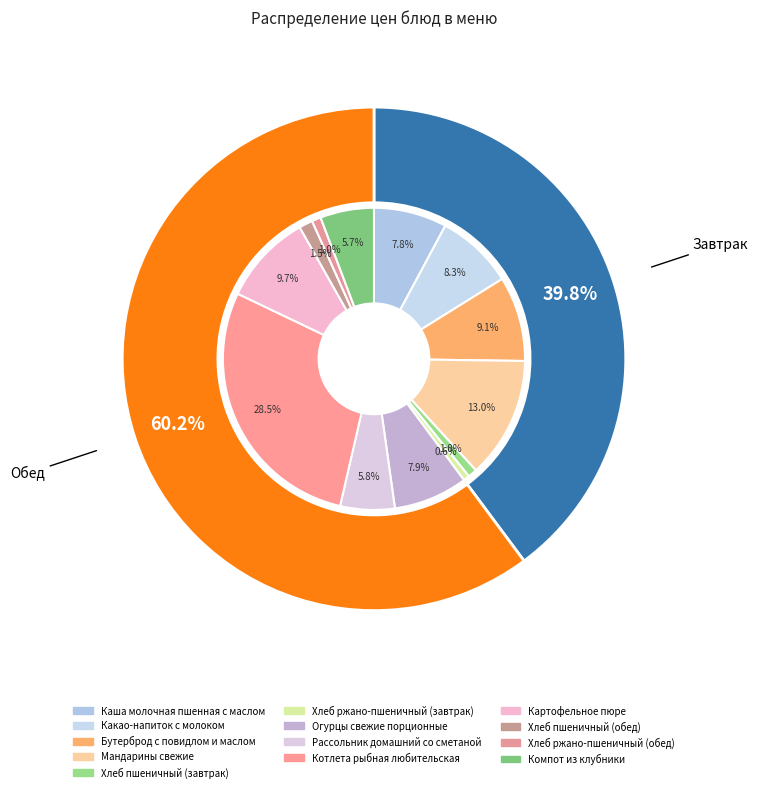

To the nearest percent, what portion does Хлеб пшеничный (завтрак) represent?

1%